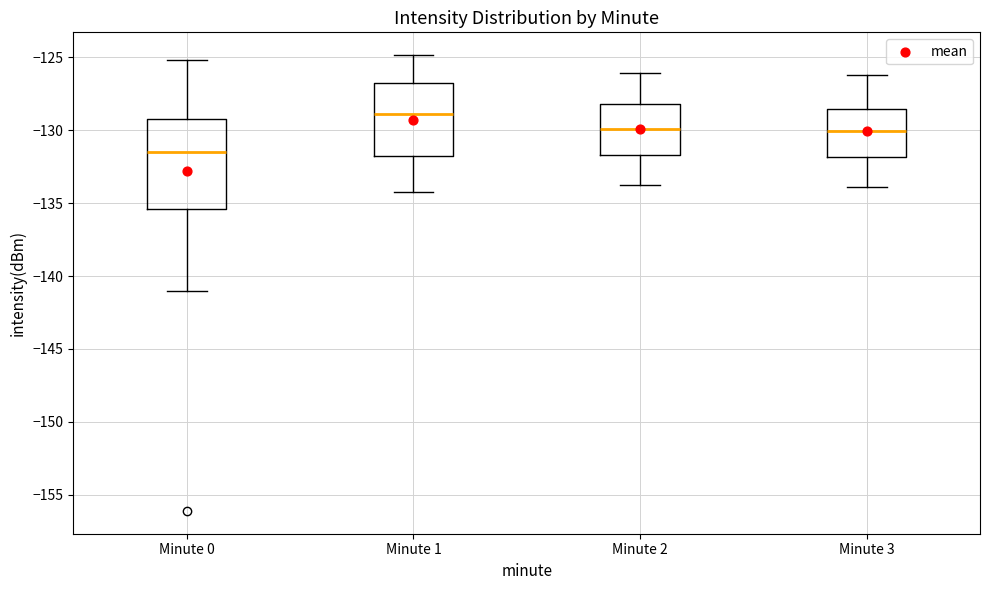

Reading left to right, transcribe this box plot: for each box, give where its median line is, the range the box spans, and where its two whiskers end, as read against the y-axis. The values are not printed on the chart, so give them approximately, as read against the axis.

Minute 0: median -131.5, box -135.5 to -129.0, whiskers -141.0 to -125.0
Minute 1: median -129.0, box -131.5 to -127.0, whiskers -134.0 to -125.0
Minute 2: median -130.0, box -131.5 to -128.0, whiskers -134.0 to -126.0
Minute 3: median -130.0, box -132.0 to -128.5, whiskers -134.0 to -126.0